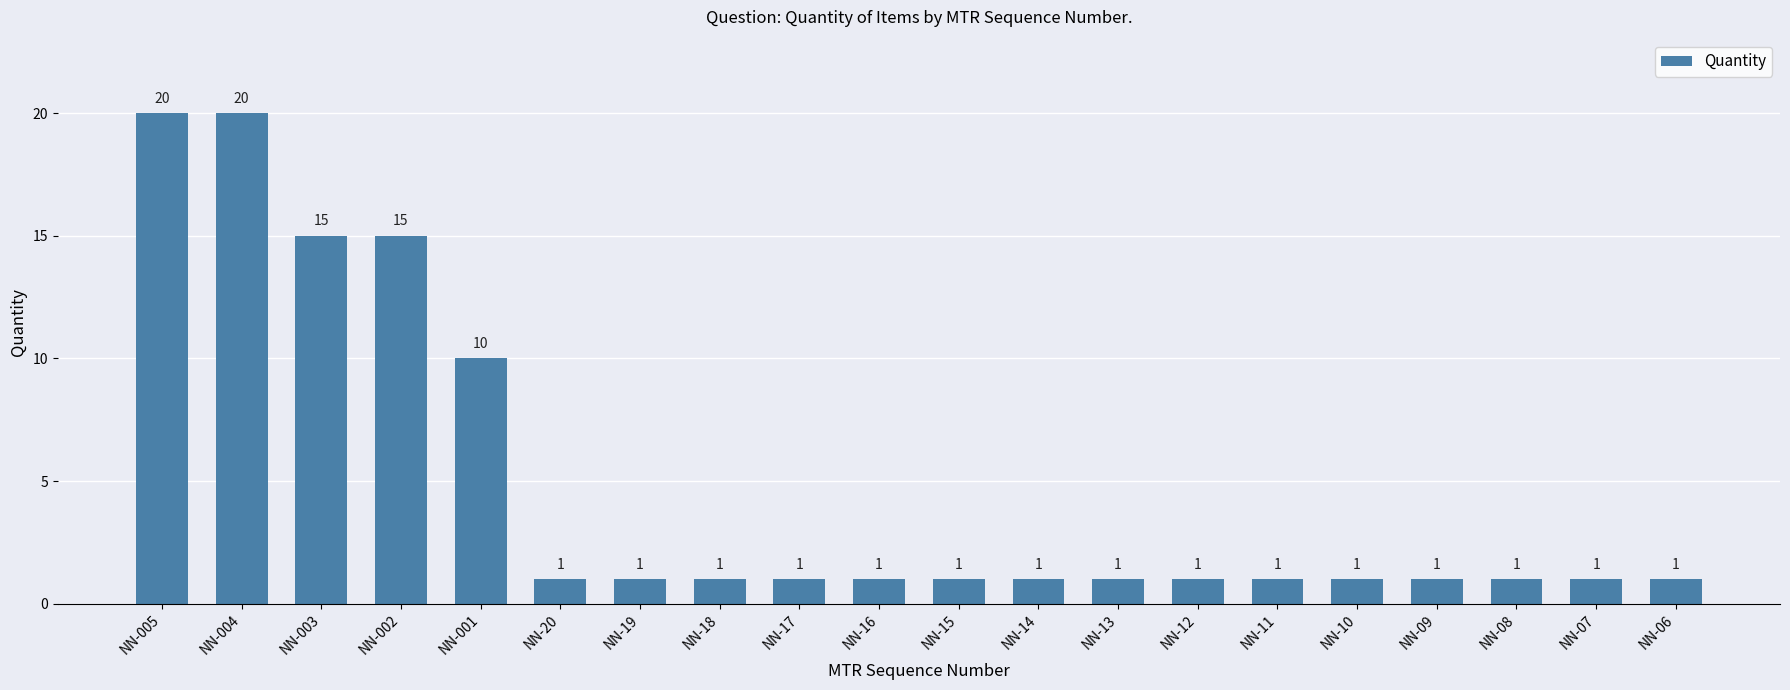

What is the difference between the second highest and minimum values?

19